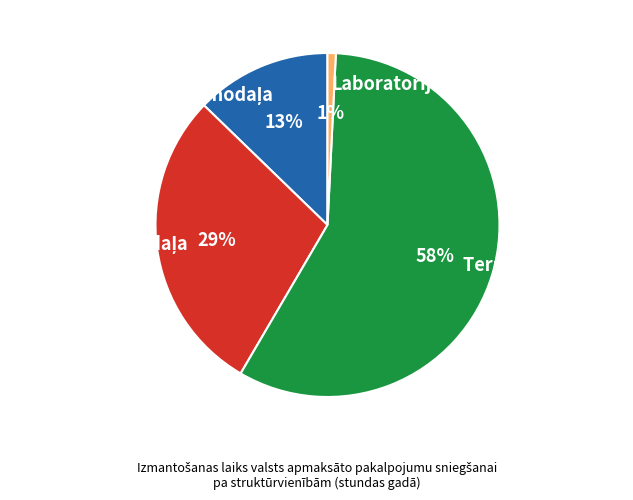

To the nearest percent, what percentage of the pie is Laboratorija?

1%